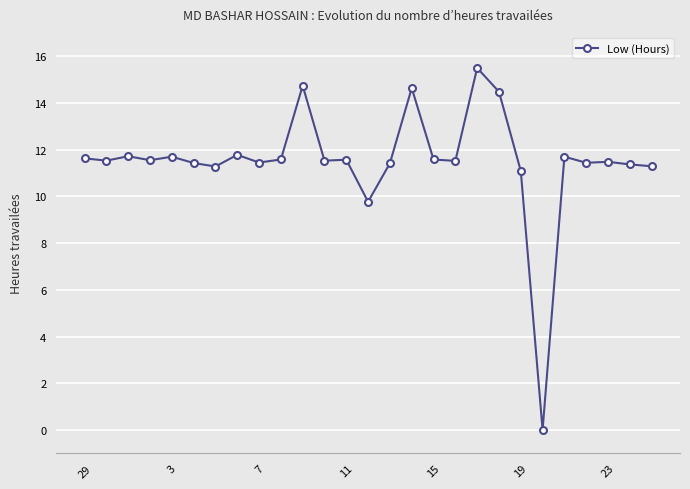

True or false: there are more than 0 points higher than both neighbors.

True